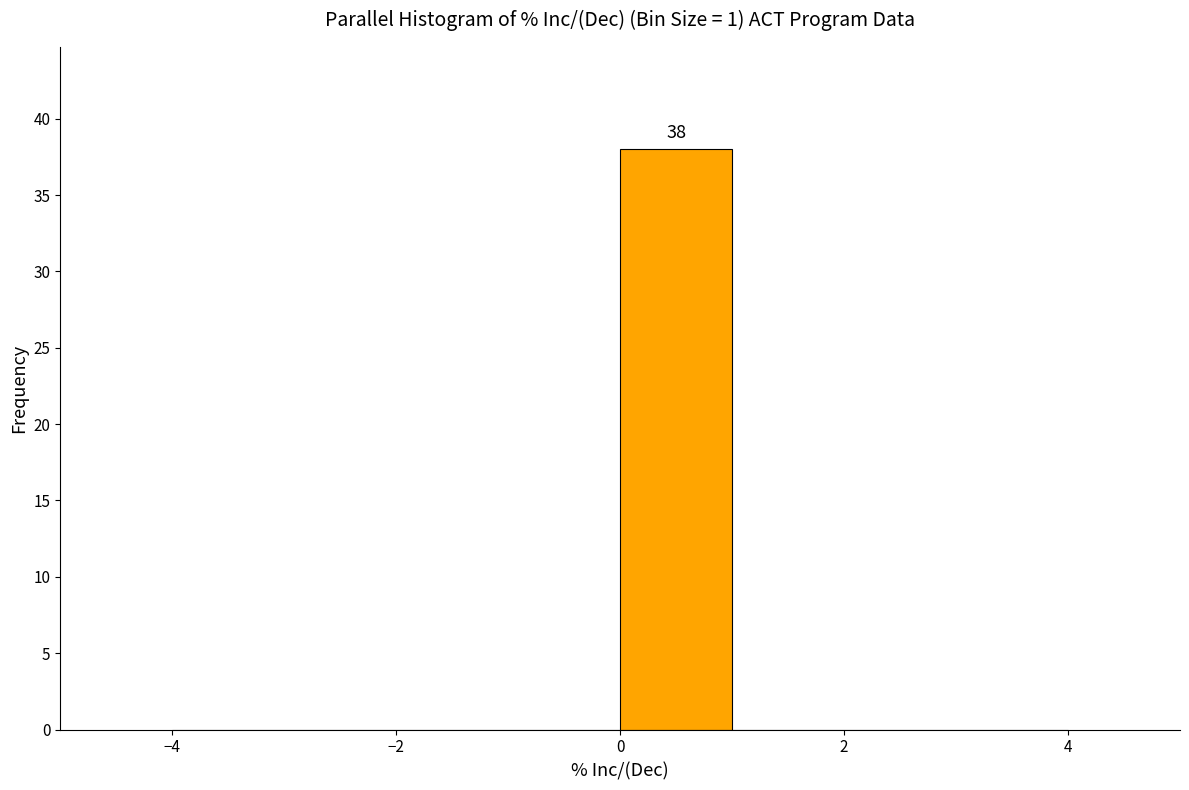

Which range on the x-axis has the tallest bar?

0 to 1